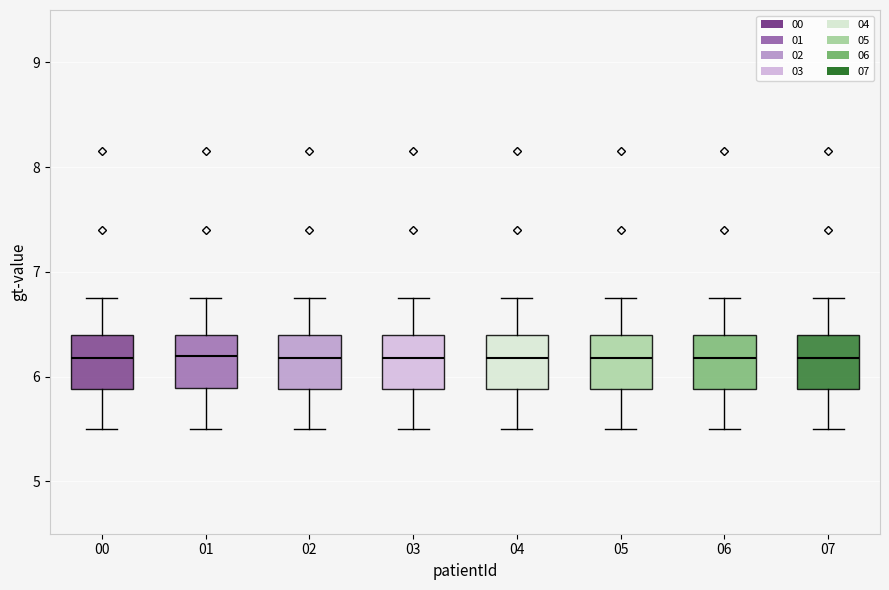

Reading left to right, transcribe this box plot: for each box, give where its median line is, the range the box spans, and where its two whiskers end, as read against the y-axis. The values are not printed on the chart, so give them approximately, as read against the axis.

00: median 6.2, box 5.9 to 6.4, whiskers 5.5 to 6.8
01: median 6.2, box 5.9 to 6.4, whiskers 5.5 to 6.8
02: median 6.2, box 5.9 to 6.4, whiskers 5.5 to 6.8
03: median 6.2, box 5.9 to 6.4, whiskers 5.5 to 6.8
04: median 6.2, box 5.9 to 6.4, whiskers 5.5 to 6.8
05: median 6.2, box 5.9 to 6.4, whiskers 5.5 to 6.8
06: median 6.2, box 5.9 to 6.4, whiskers 5.5 to 6.8
07: median 6.2, box 5.9 to 6.4, whiskers 5.5 to 6.8